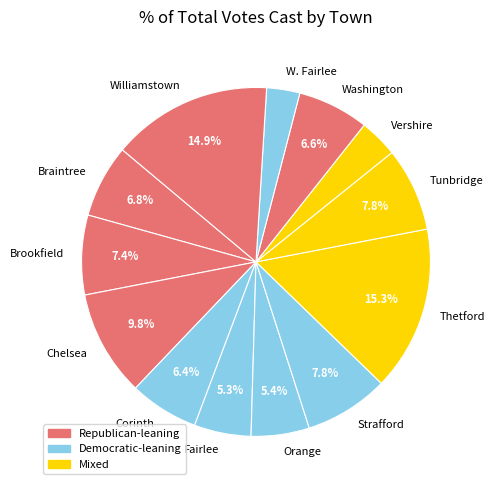

How many slices are in this pie chart?

13